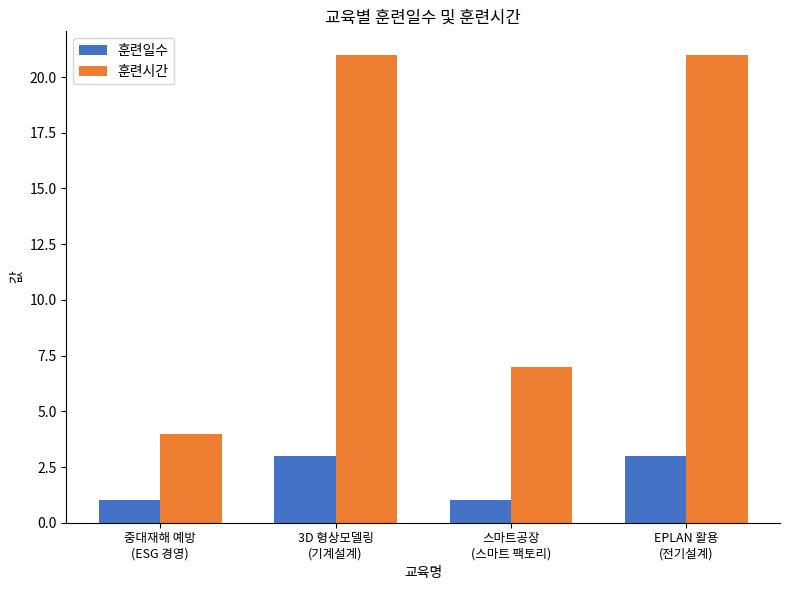

What value does the 훈련시간 series have at 스마트공장
(스마트 팩토리), to the nearest 5?

5